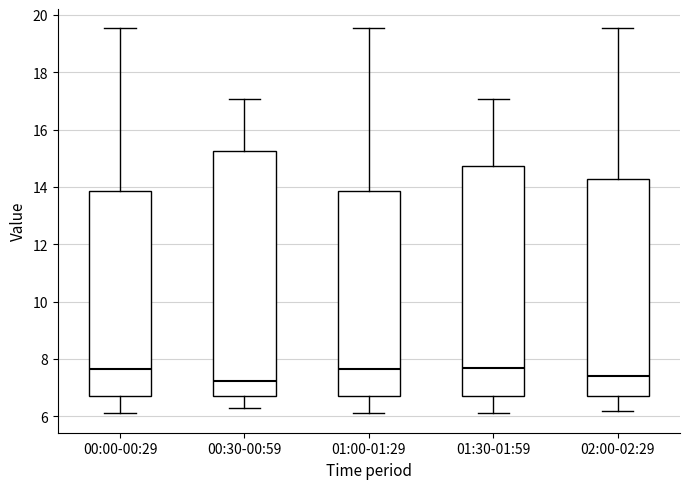

Reading left to right, read every box against the y-axis: the position of its median line, the range the box covers, and the ends of its whiskers. The values are not printed on the chart, so give them approximately, as read against the axis.

00:00-00:29: median 7.6, box 6.8 to 13.8, whiskers 6.2 to 19.6
00:30-00:59: median 7.2, box 6.8 to 15.2, whiskers 6.4 to 17.0
01:00-01:29: median 7.6, box 6.8 to 13.8, whiskers 6.2 to 19.6
01:30-01:59: median 7.8, box 6.8 to 14.8, whiskers 6.2 to 17.0
02:00-02:29: median 7.4, box 6.8 to 14.2, whiskers 6.2 to 19.6